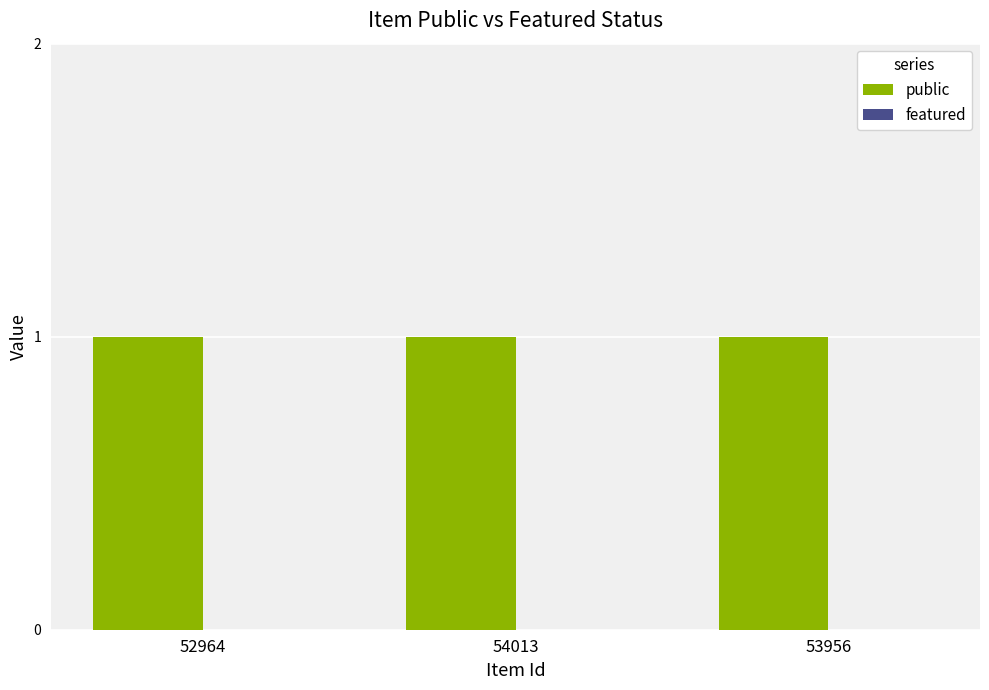

Rank the series by their average value, from highest to lowest.

public, featured